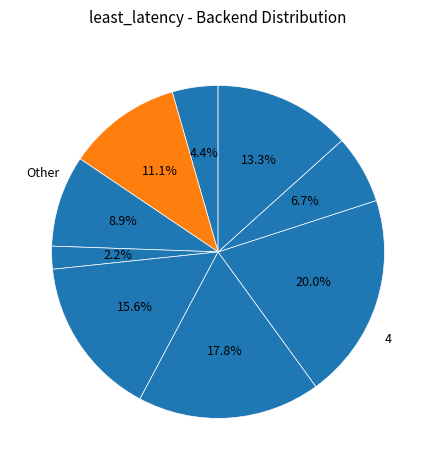

Which category has the smallest portion of the pie?

1